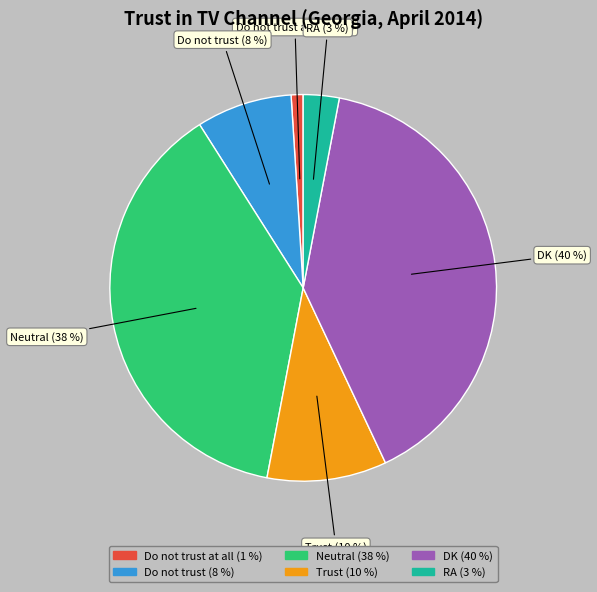

Is it true that DK (40 %) is 25% of the pie?

False